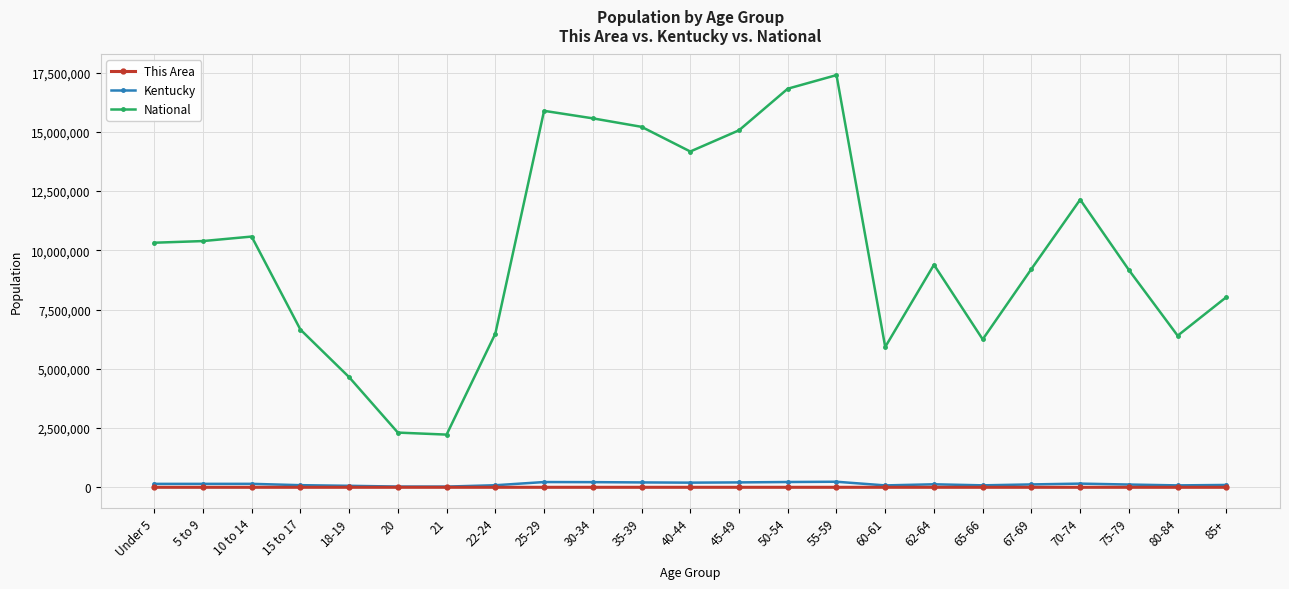

What are all the series names shown in the legend?

This Area, Kentucky, National